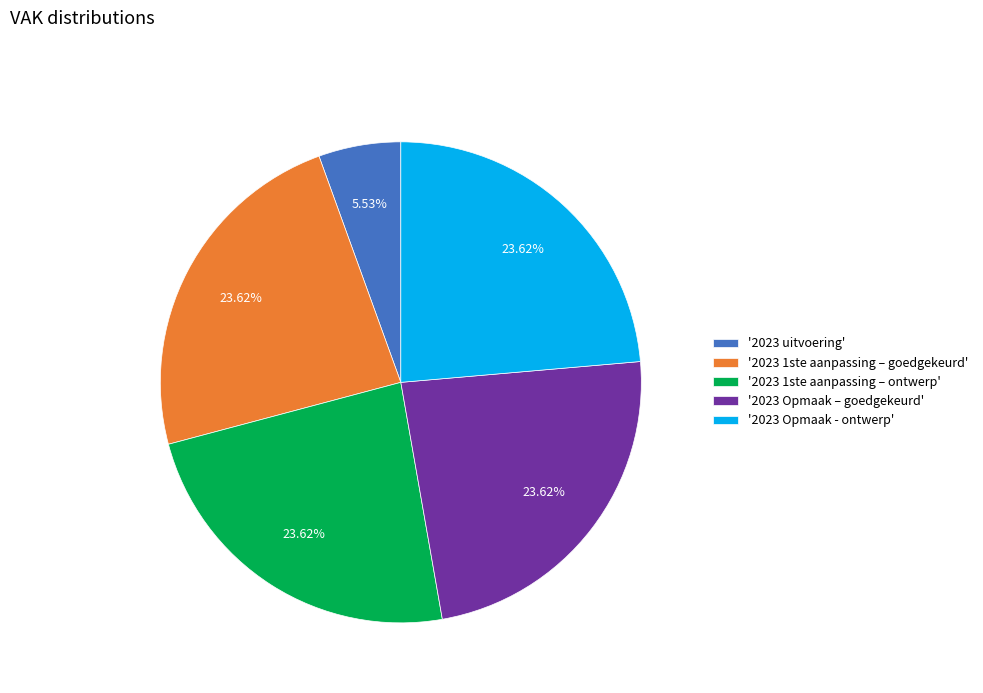

Between '2023 uitvoering' and '2023 Opmaak - ontwerp', which is larger?

'2023 Opmaak - ontwerp'